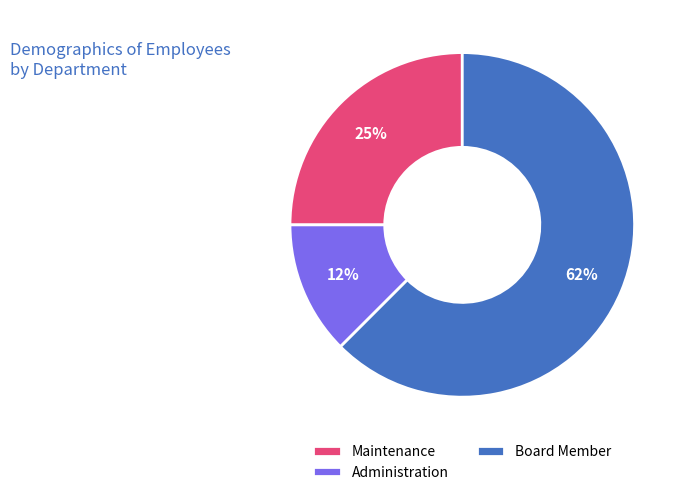

To the nearest percent, what is the combined percentage of Board Member and Administration?

75%